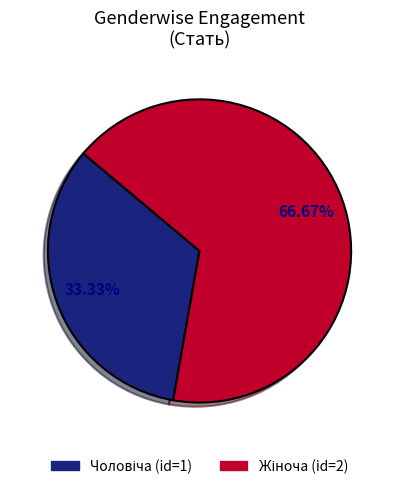

Is there a majority slice in this chart?

Yes